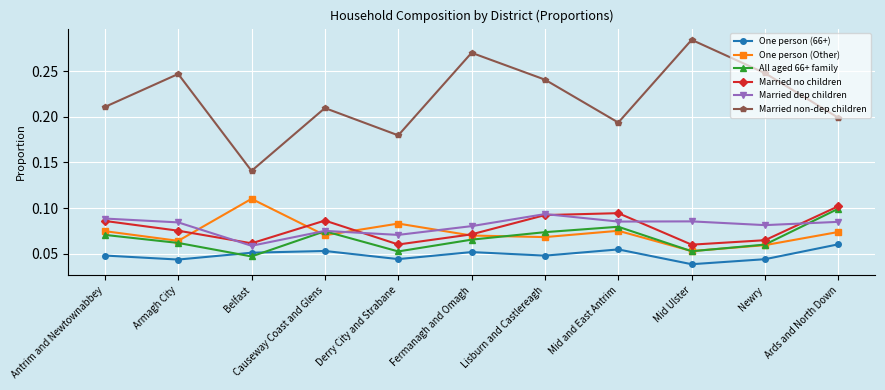

Between Antrim and Newtownabbey and Causeway Coast and Glens, which series saw the biggest shift?

Married dep children